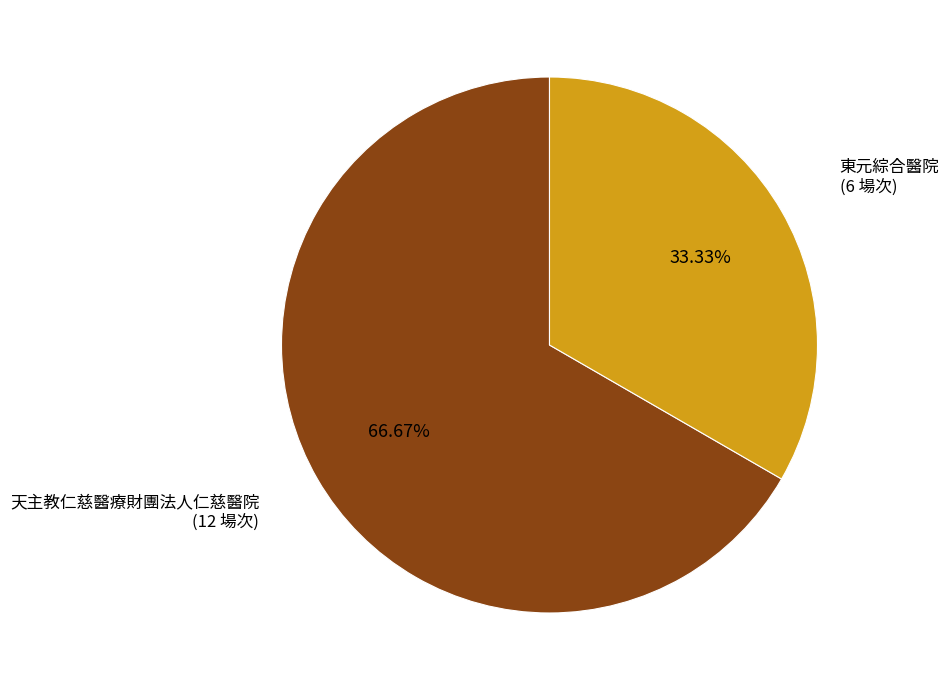

Is there any slice that represents more than half of the pie?

Yes